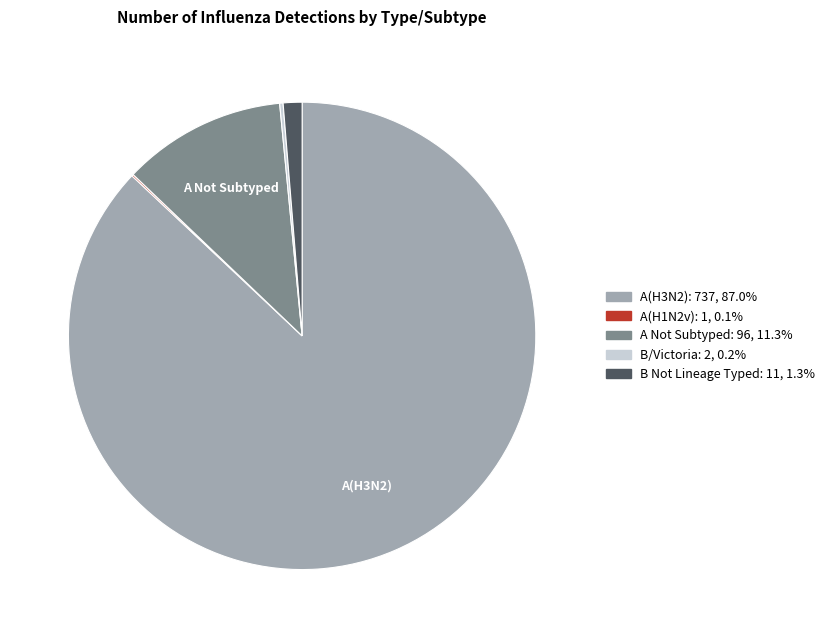

Does any single category account for the majority?

Yes